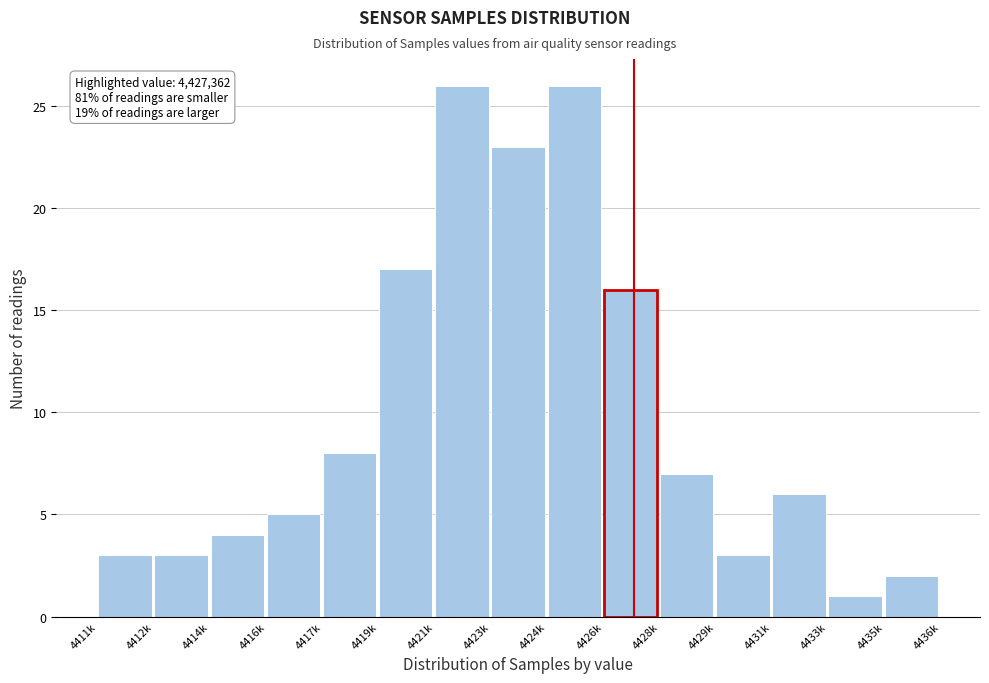

Reading right to left, list all the values displayed in this chart.

2	1	6	3	7	16	26	23	26	17	8	5	4	3	3